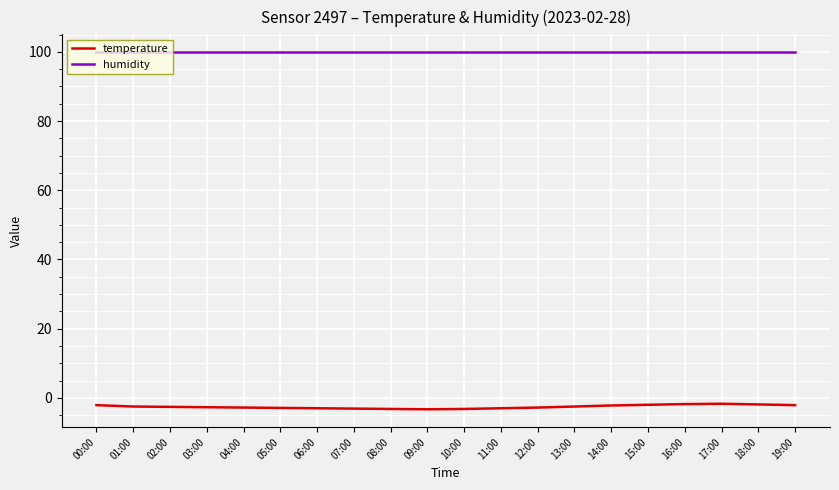

What is the lowest value of the humidity series?

99.9